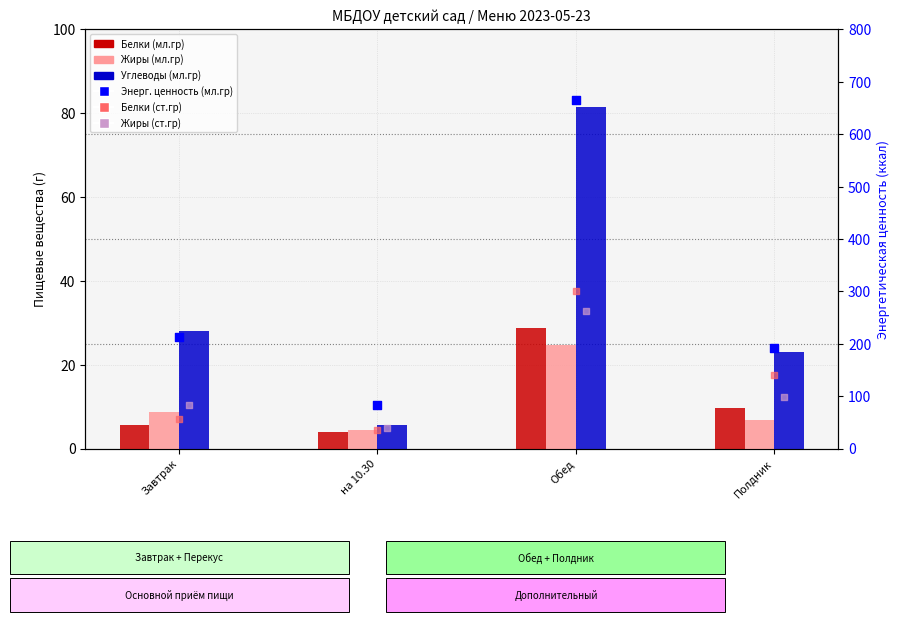

At which category is the sum across all series the highest?

Обед